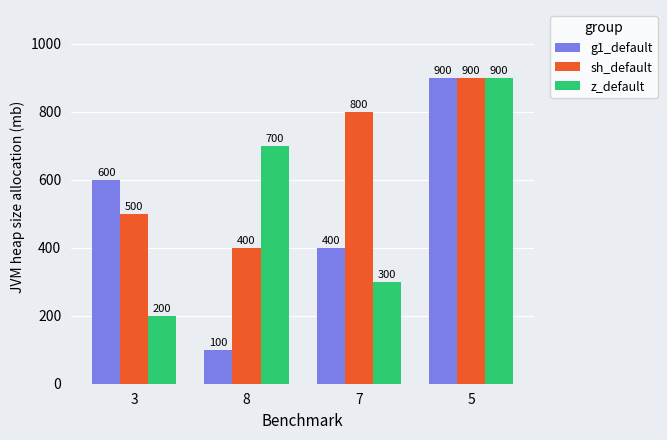

What is the label of the 1st bar from the left?

3